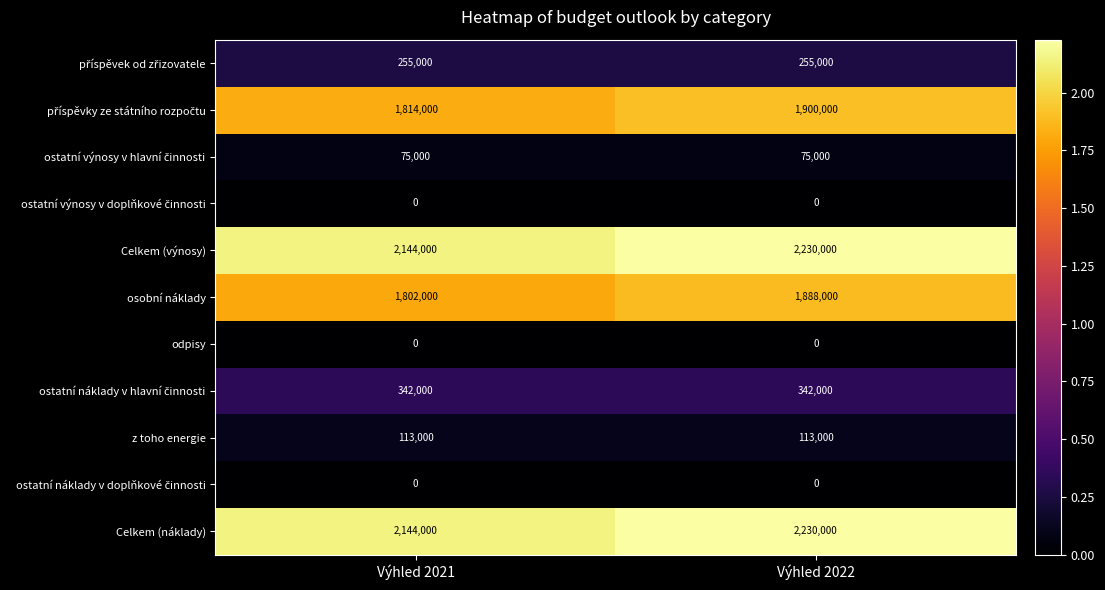

What is the difference between the highest and lowest values at Výhled 2022?

2230000